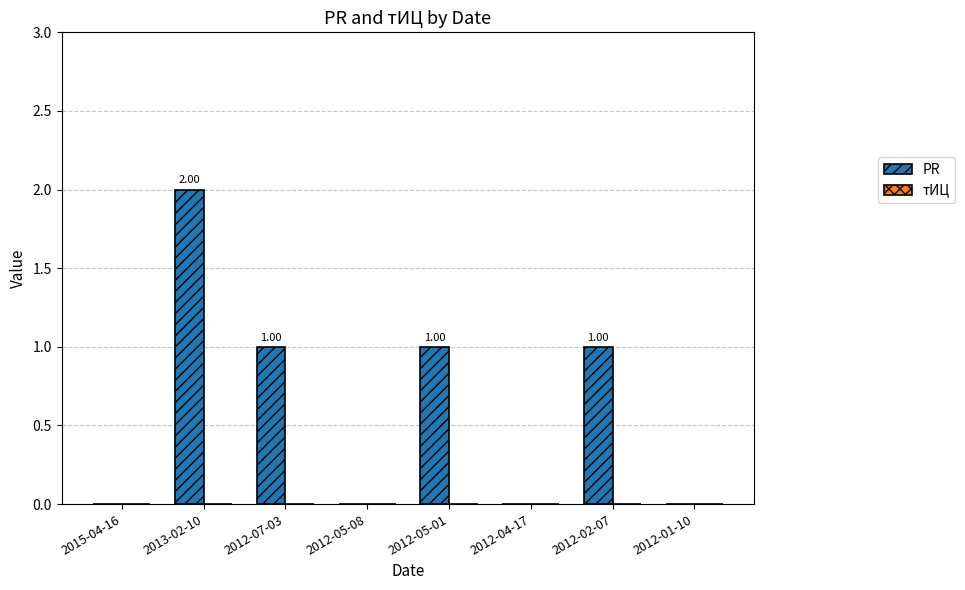

Which has a higher value, 2012-02-07 or 2012-05-08?

2012-02-07